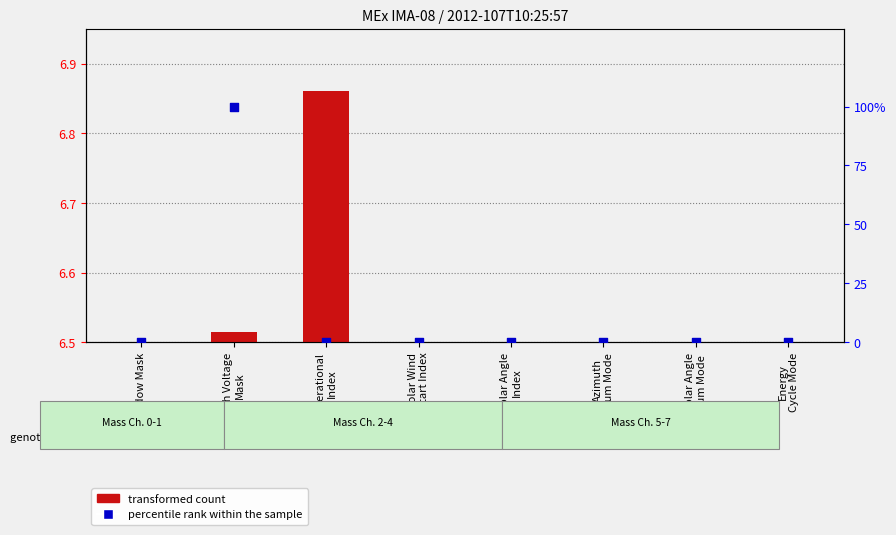

Which series has the widest spread of Y values?

percentile rank within the sample